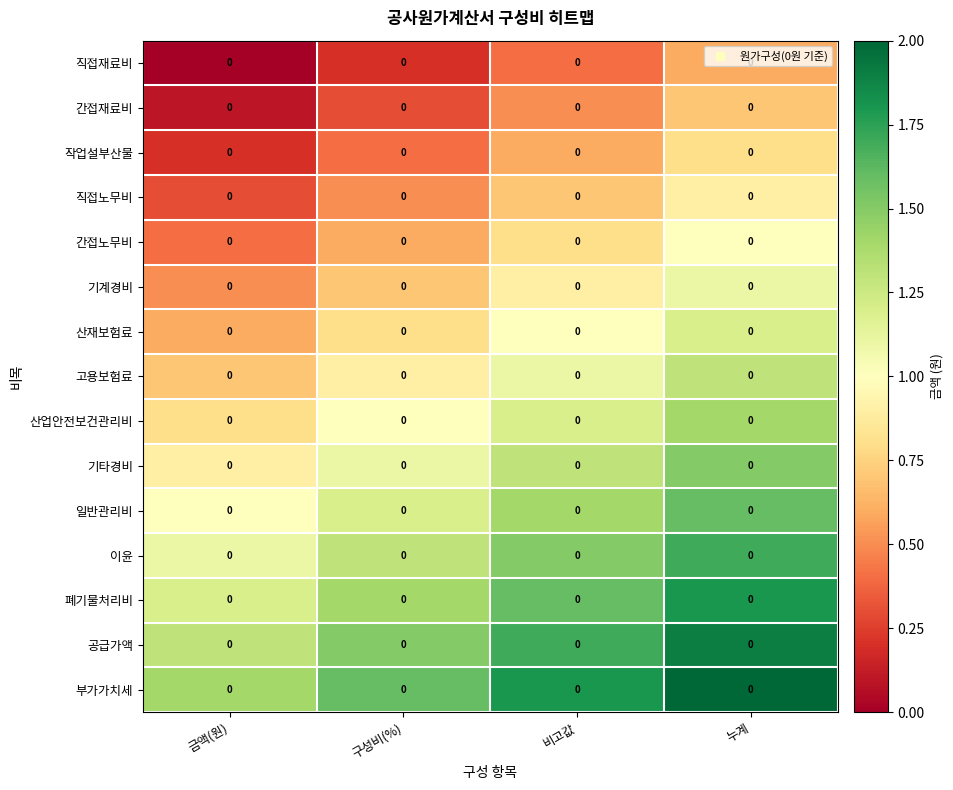

What is the difference between the maximum and minimum values in the 부가가치세 series?

0.6